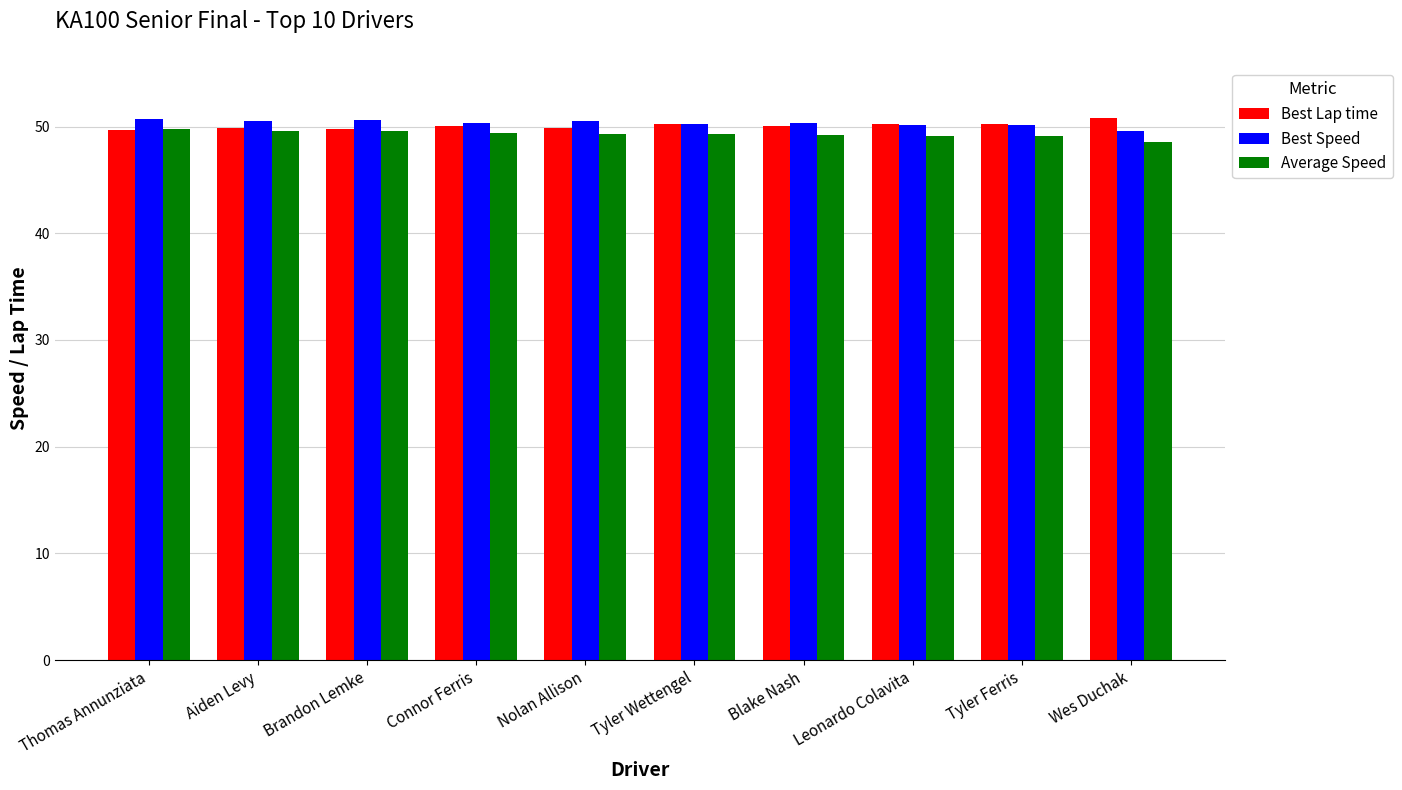

What position from the left is Thomas Annunziata?

1